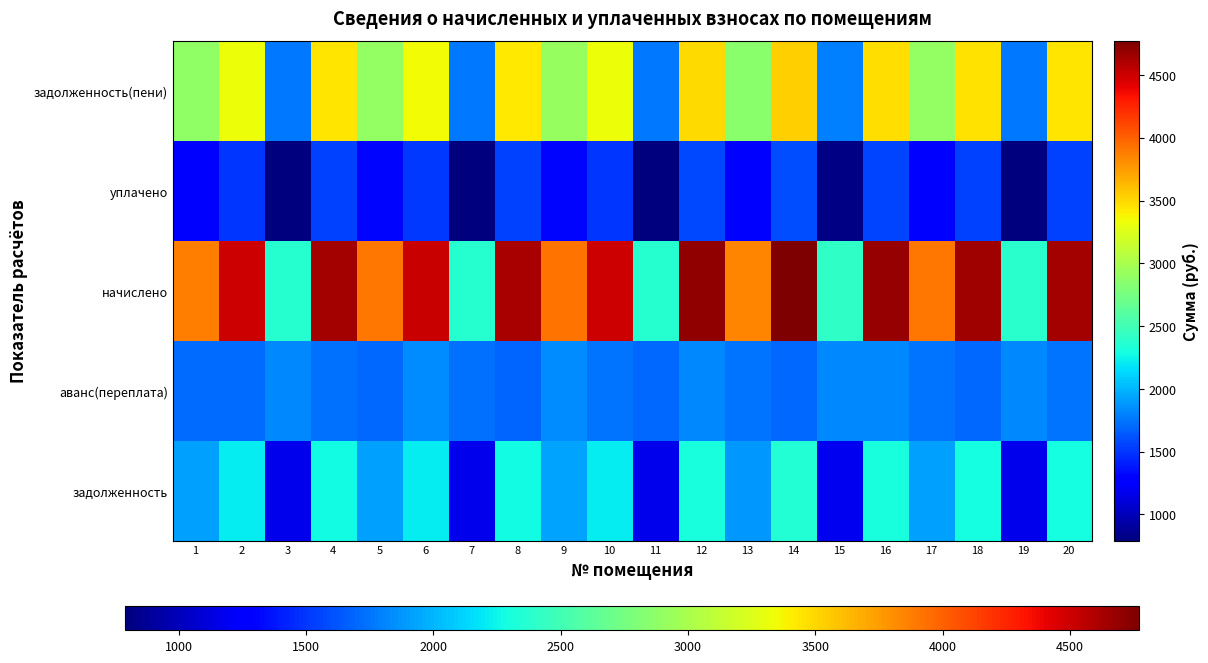

At how many categories does at least one series exceed 2755?

15